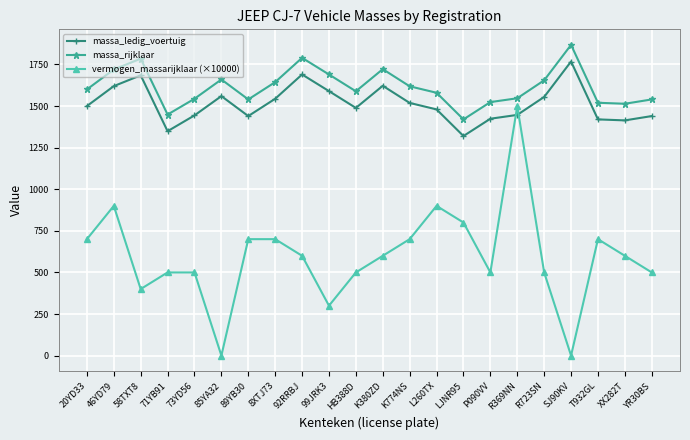

True or false: vermogen_massarijklaar (×10000) and massa_rijklaar intersect in this chart.

False